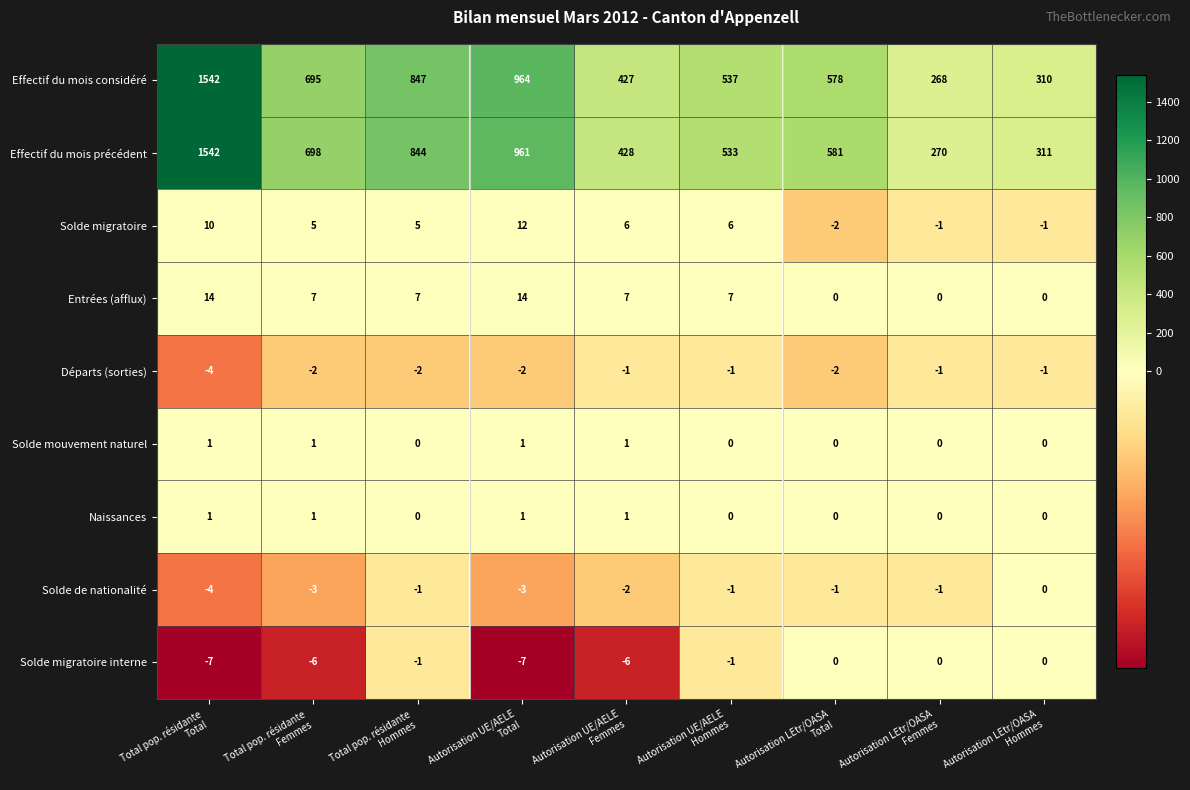

At how many categories does at least one series exceed 564?

5